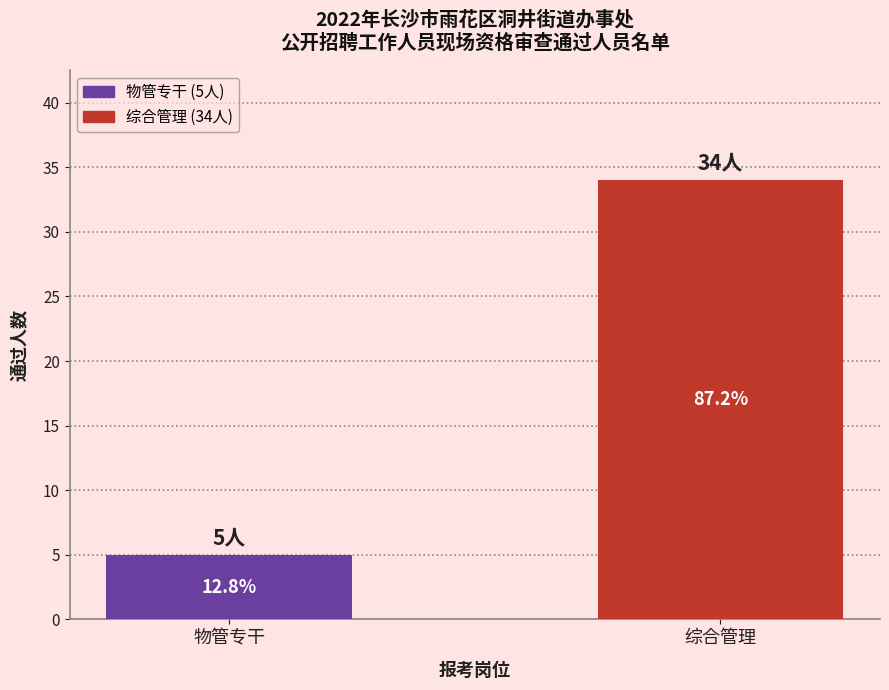

Reading left to right, extract all data points from this chart.

5	34